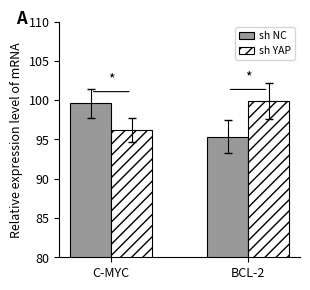

At which category is the sum across all series the highest?

C-MYC